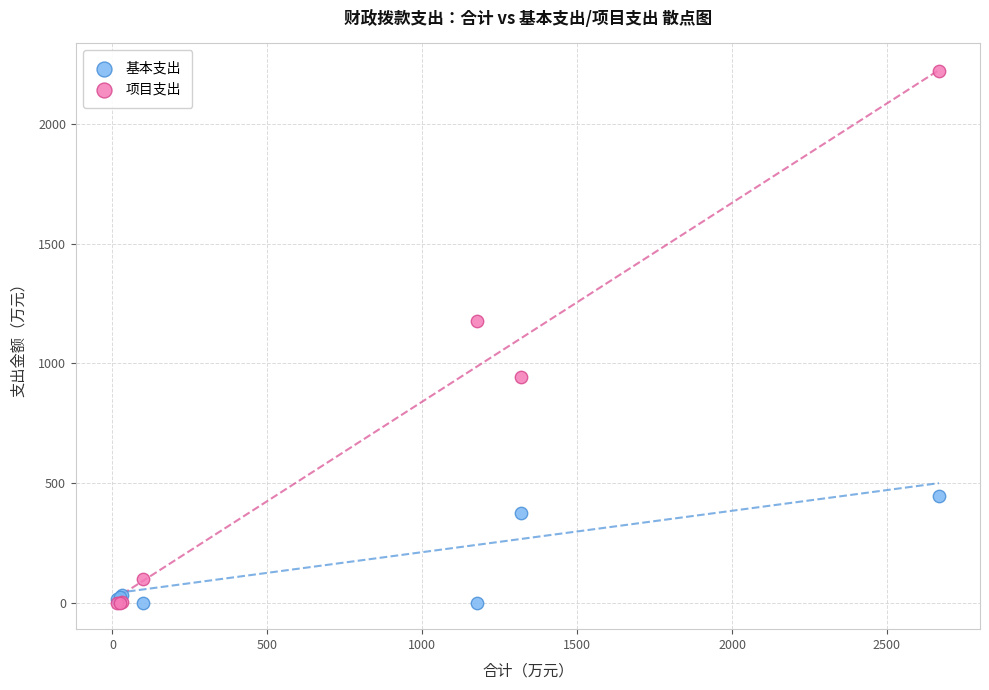

In the 项目支出 series, what Y value is closest to 1111?

1178.2